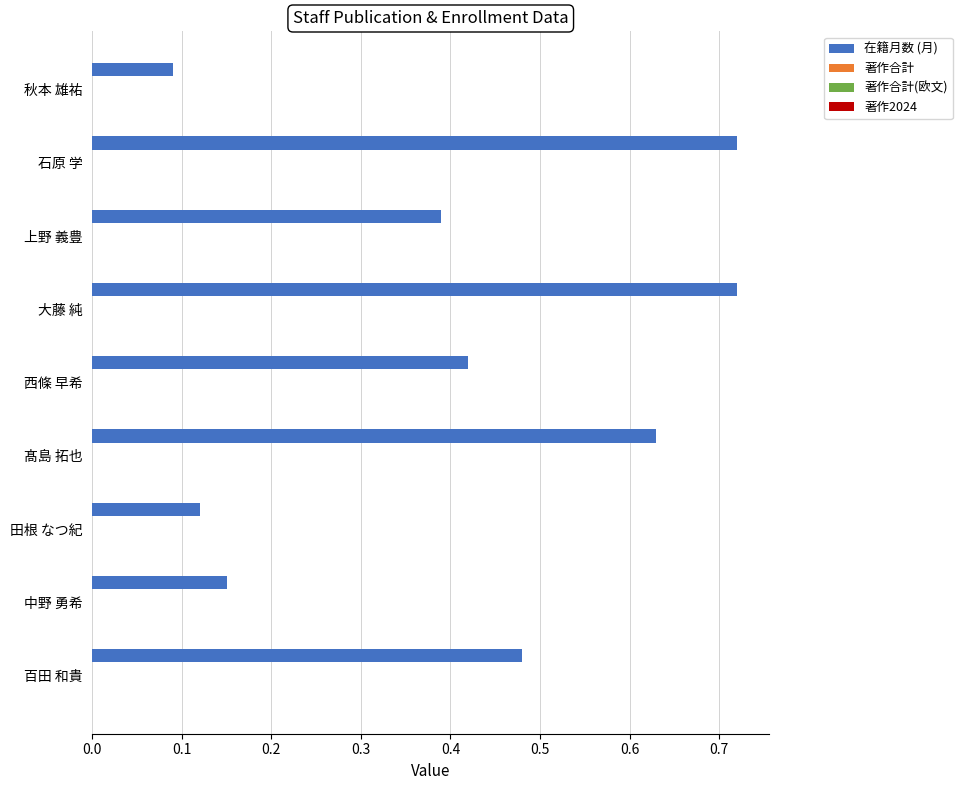

Are the bars horizontal?

Yes